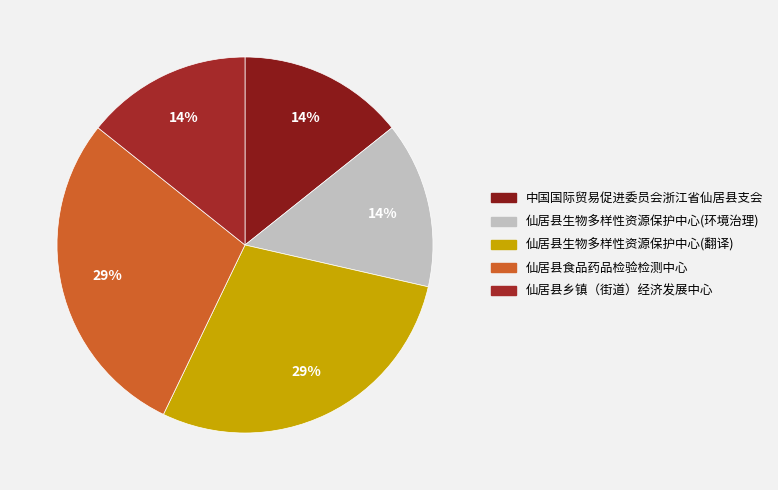

What is the ratio of the value at 仙居县乡镇（街道）经济发展中心 to the value at 仙居县生物多样性资源保护中心(环境治理)?

1.0